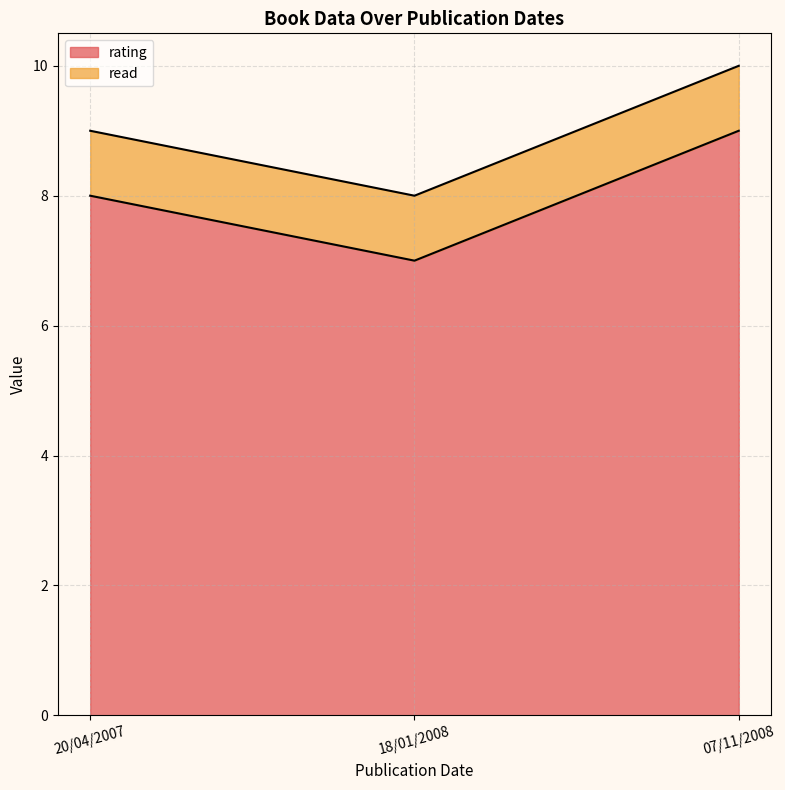

List the labels in order of value, largest first.

07/11/2008, 20/04/2007, 18/01/2008